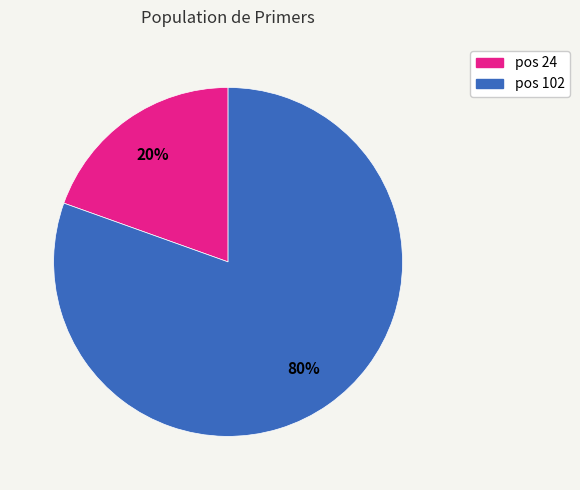

Is there any slice that represents more than half of the pie?

Yes